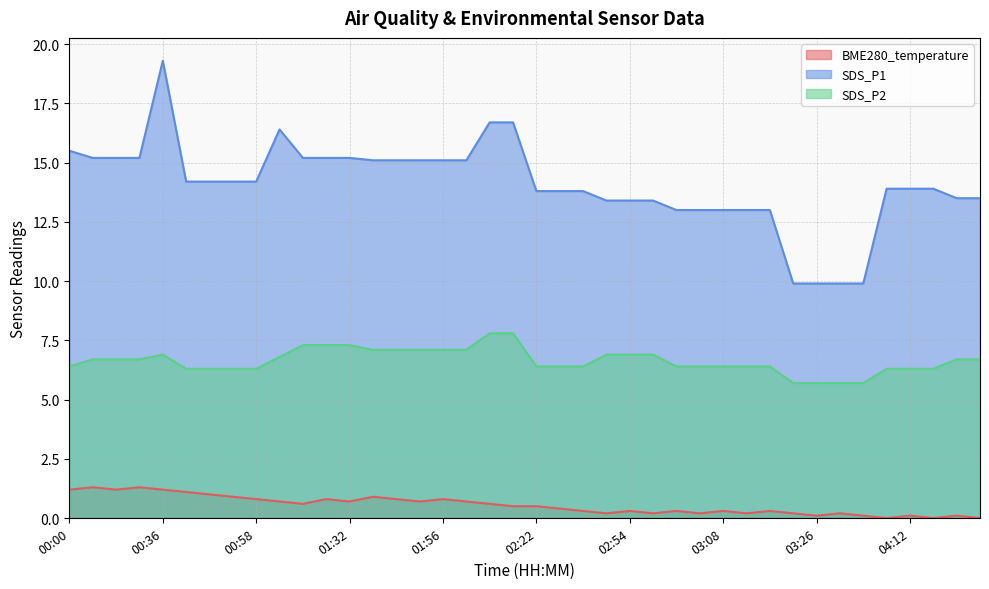

Reading right to left, extract all data points from this chart.

BME280_temperature: 0.0	0.1	0.0	0.1	0.0	0.1	0.2	0.1	0.2	0.3	0.2	0.3	0.2	0.3	0.2	0.3	0.2	0.3	0.4	0.5	0.5	0.6	0.7	0.8	0.7	0.8	0.9	0.7	0.8	0.6	0.7	0.8	0.9	1.0	1.1	1.2	1.3	1.2	1.3	1.2
SDS_P1: 13.5	13.5	13.9	13.9	13.9	9.9	9.9	9.9	9.9	13.0	13.0	13.0	13.0	13.0	13.4	13.4	13.4	13.8	13.8	13.8	16.7	16.7	15.1	15.1	15.1	15.1	15.1	15.2	15.2	15.2	16.4	14.2	14.2	14.2	14.2	19.3	15.2	15.2	15.2	15.5
SDS_P2: 6.7	6.7	6.3	6.3	6.3	5.7	5.7	5.7	5.7	6.4	6.4	6.4	6.4	6.4	6.9	6.9	6.9	6.4	6.4	6.4	7.8	7.8	7.1	7.1	7.1	7.1	7.1	7.3	7.3	7.3	6.8	6.3	6.3	6.3	6.3	6.9	6.7	6.7	6.7	6.4